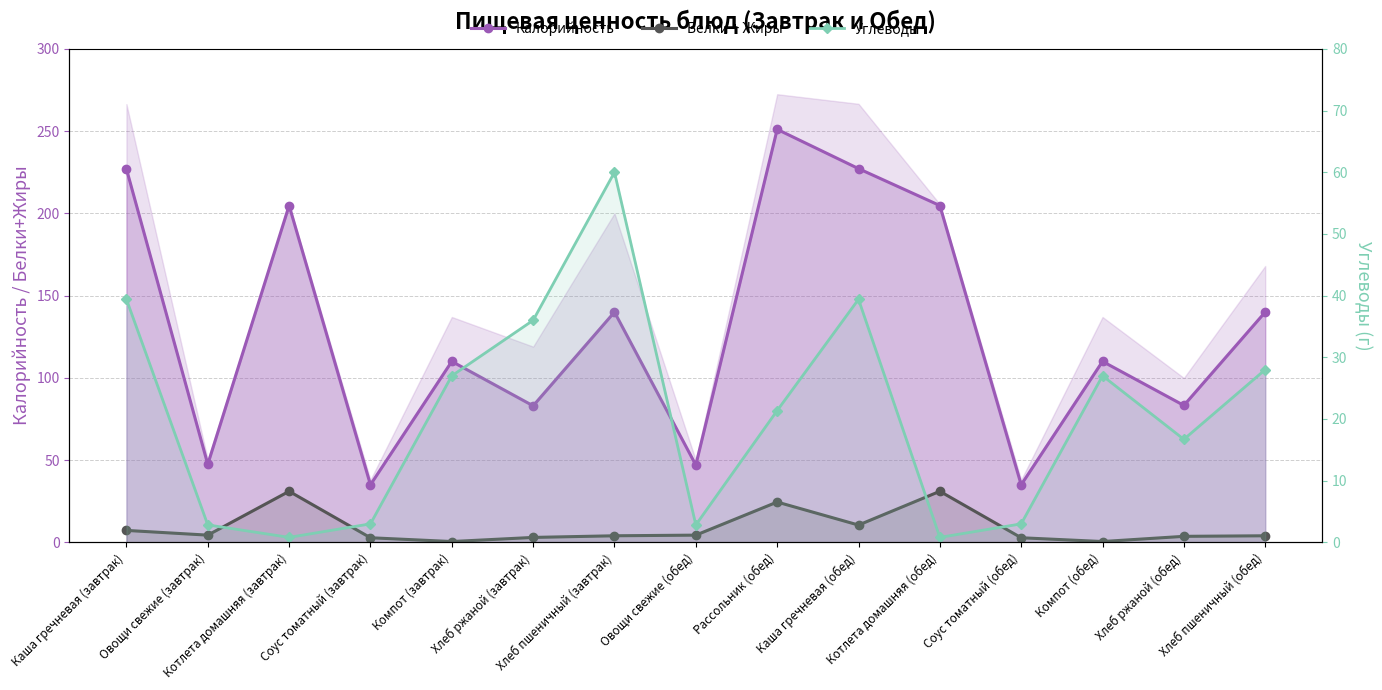

Which series has the widest spread of values?

Калорийность